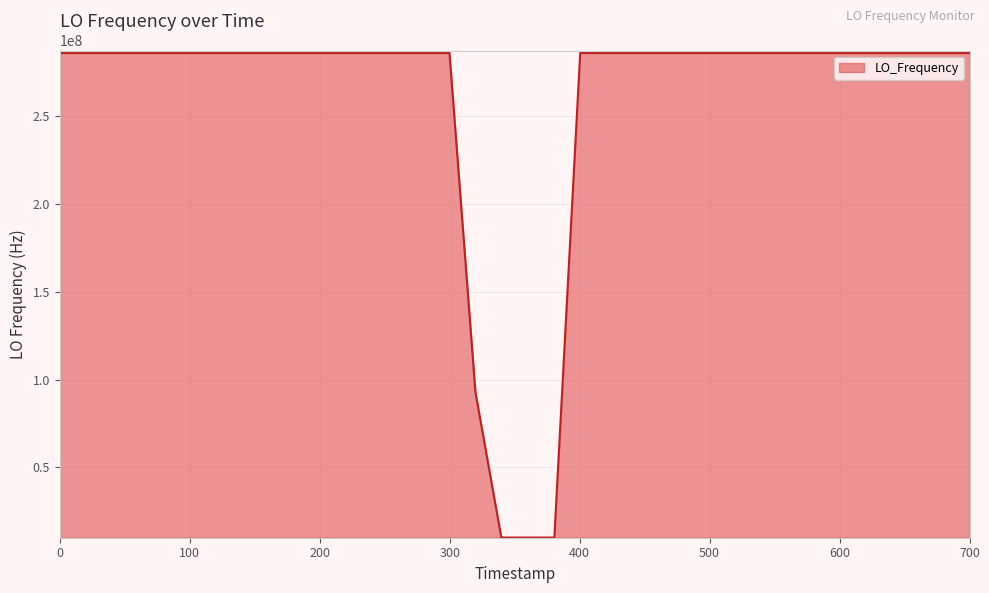

What is the minimum value shown in the chart?

9999991.9